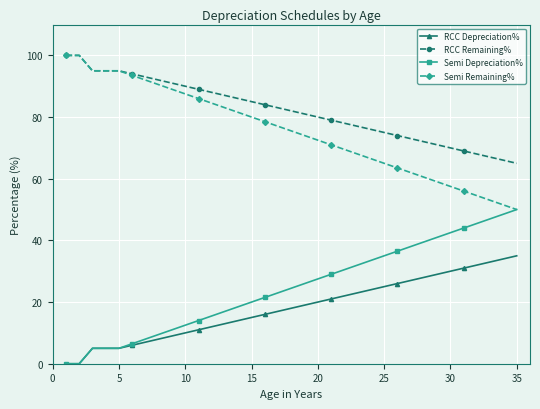

At how many categories does at least one series exceed 18?

35